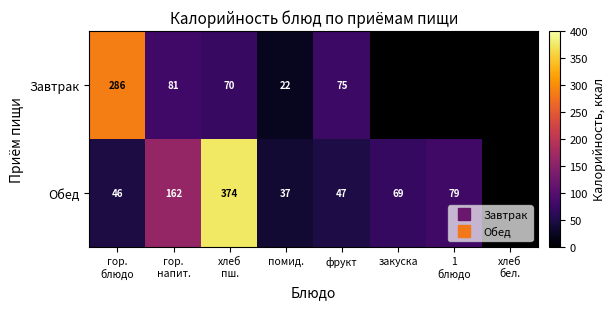

Between хлеб
бел. and закуска, which is larger?

закуска